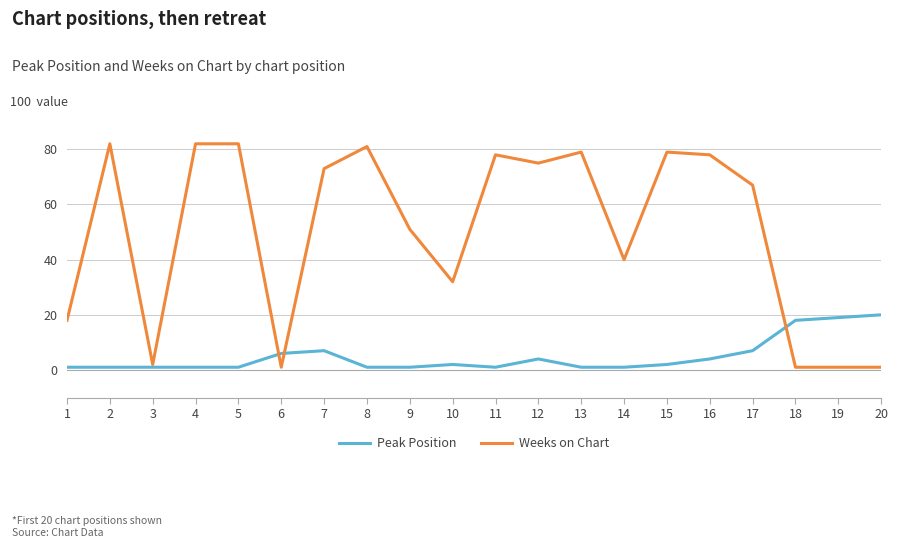

What is the highest value of the Weeks on Chart series?

82